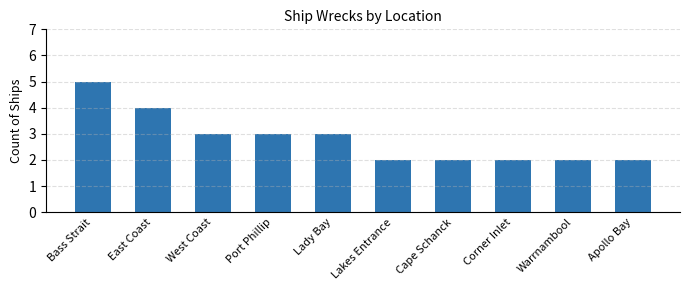

How many bars are there in total?

10